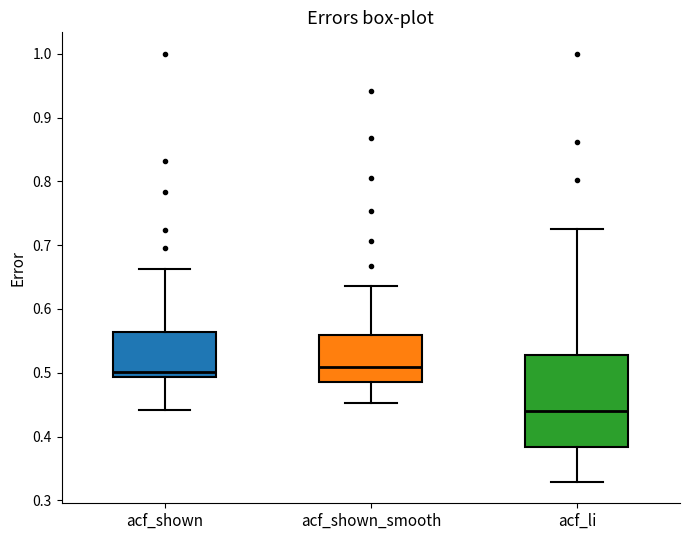

Where does the lower whisker of the box for acf_li end on the y-axis? The values are not printed on the chart, so give them approximately, as read against the axis.

0.33